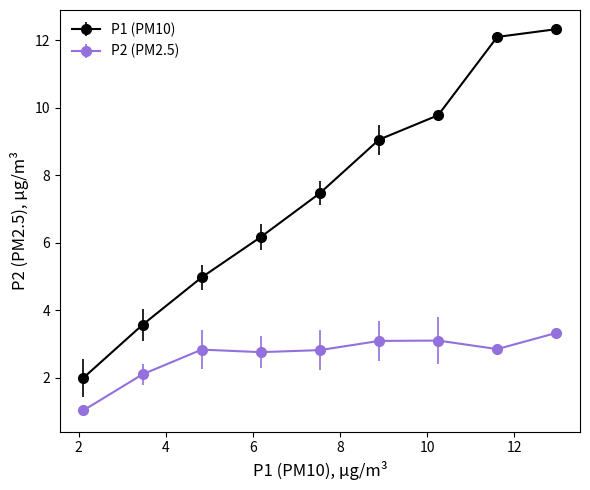

True or false: P2 (PM2.5) and P1 (PM10) intersect in this chart.

False